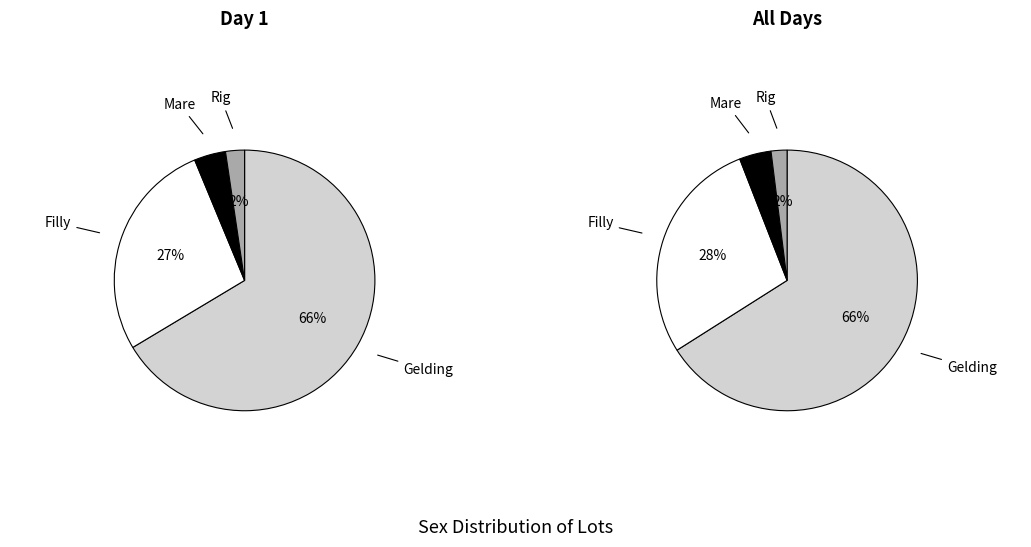

To the nearest percent, what percentage of the pie is M?

4%